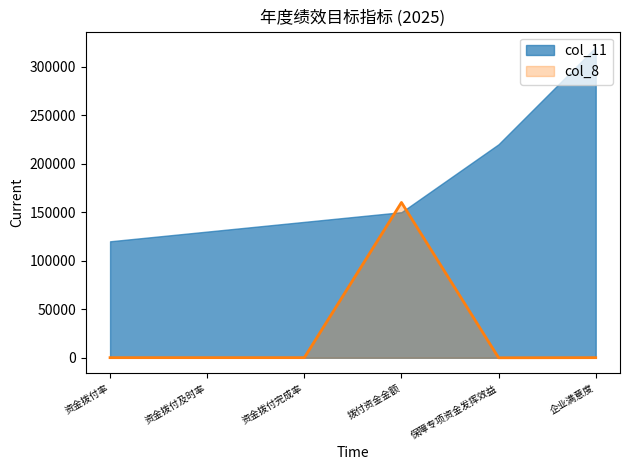

How many lines are shown in the chart?

2